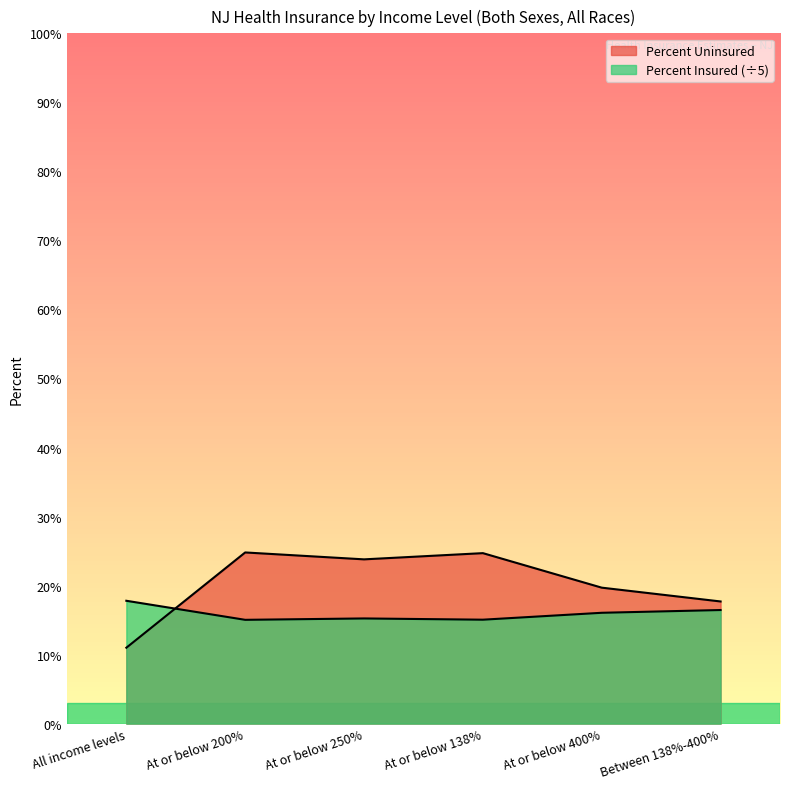

Does the chart display data point markers on the line(s)?

No